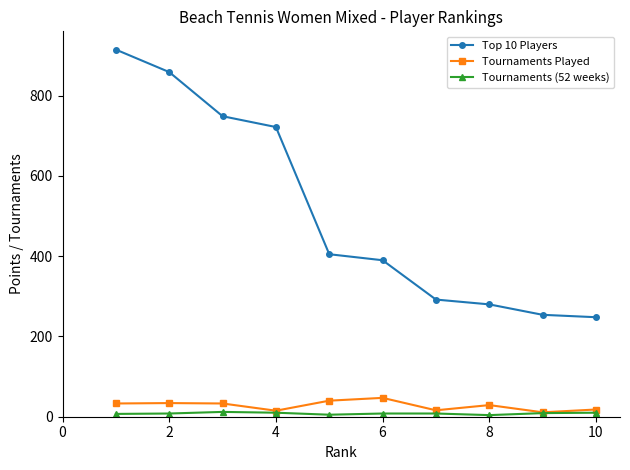

Which series has the largest total across all categories?

Top 10 Players